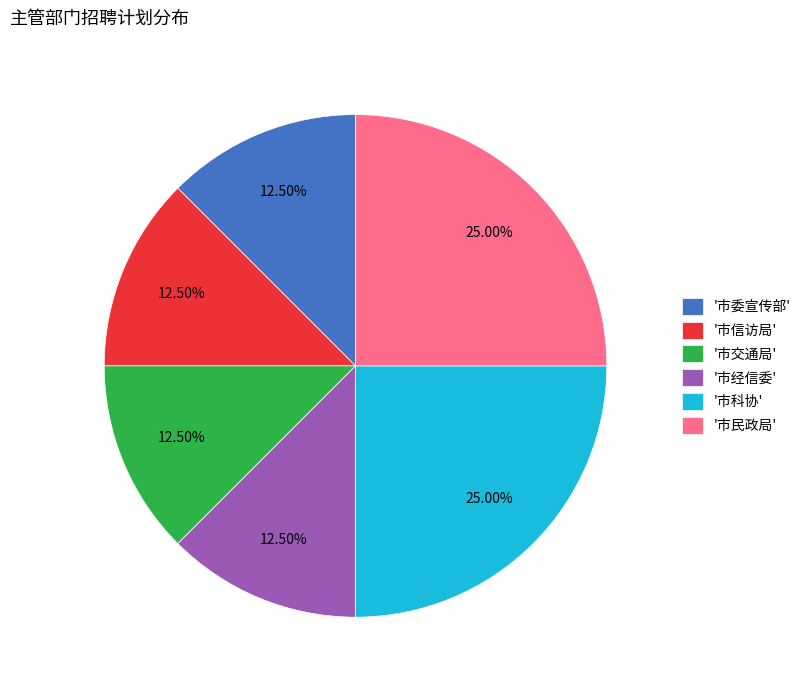

Does '市科协' represent more than half of the total?

No